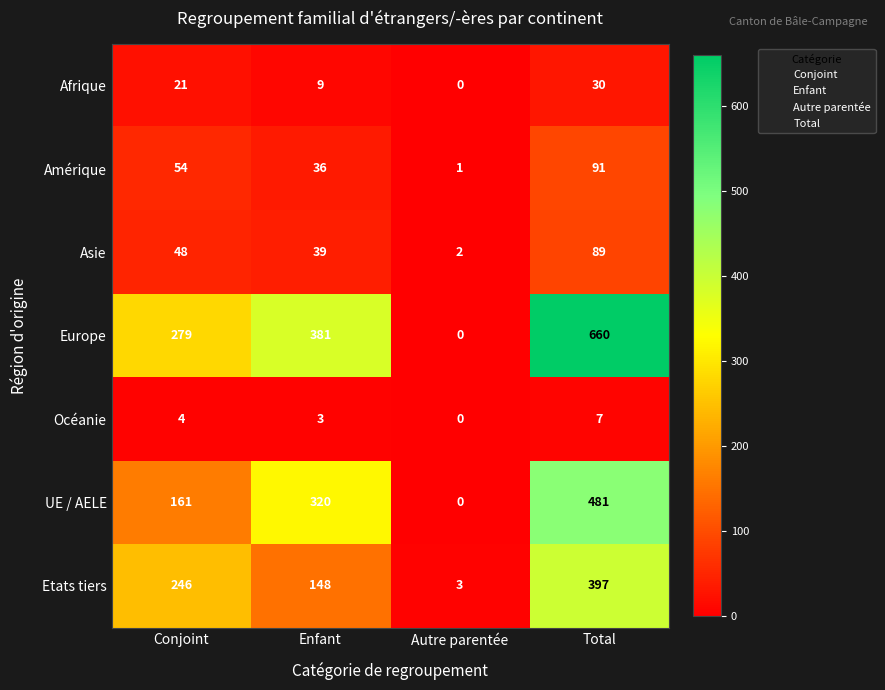

At how many categories does at least one series exceed 373?

2